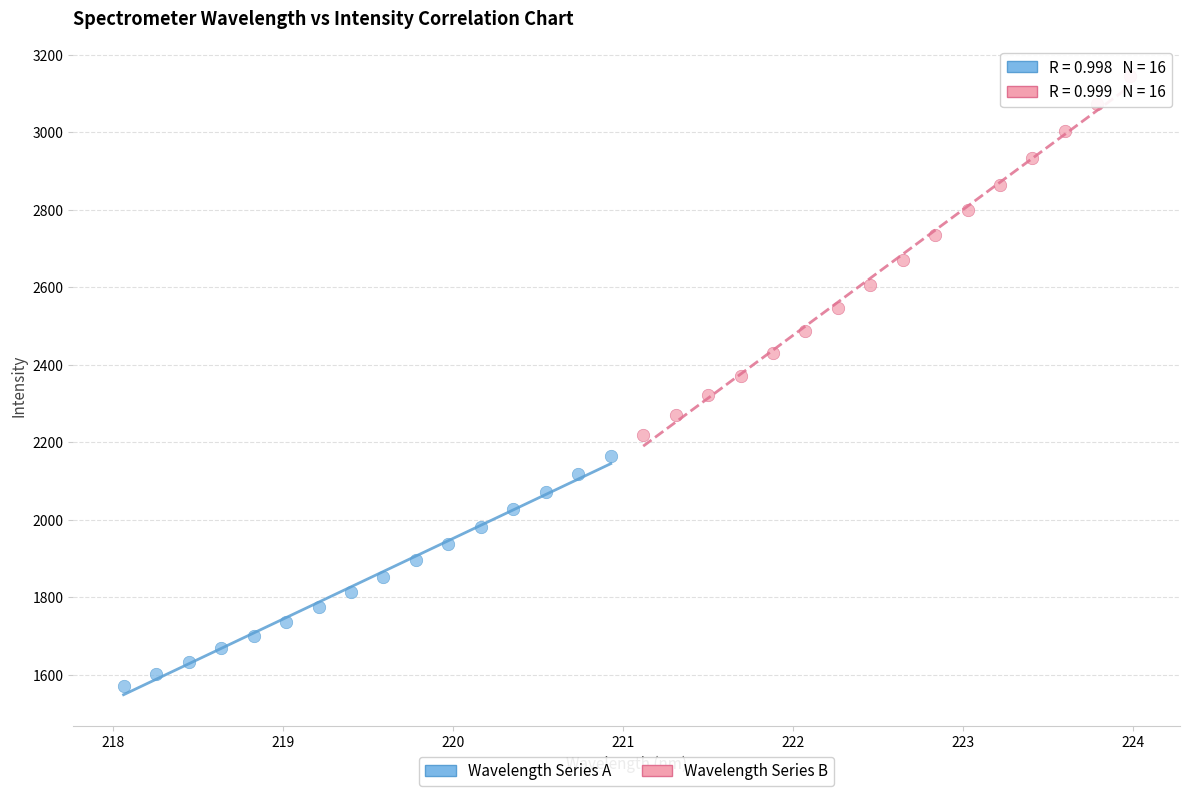

What are all the series names shown in the legend?

Wavelength Series A, Wavelength Series B